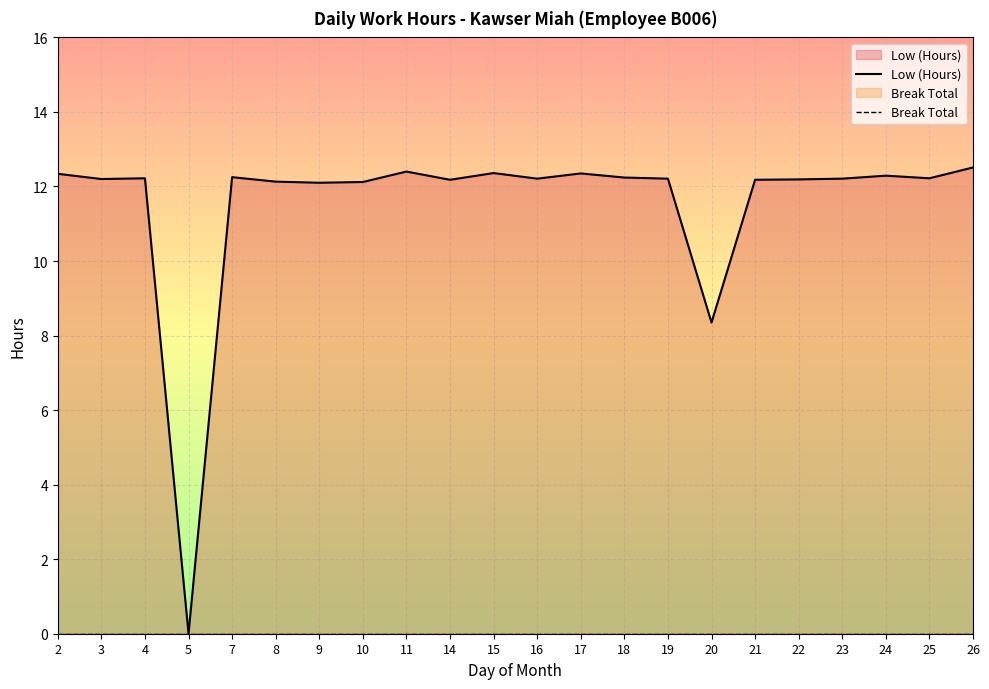

What is the maximum value shown in the chart?

12.5